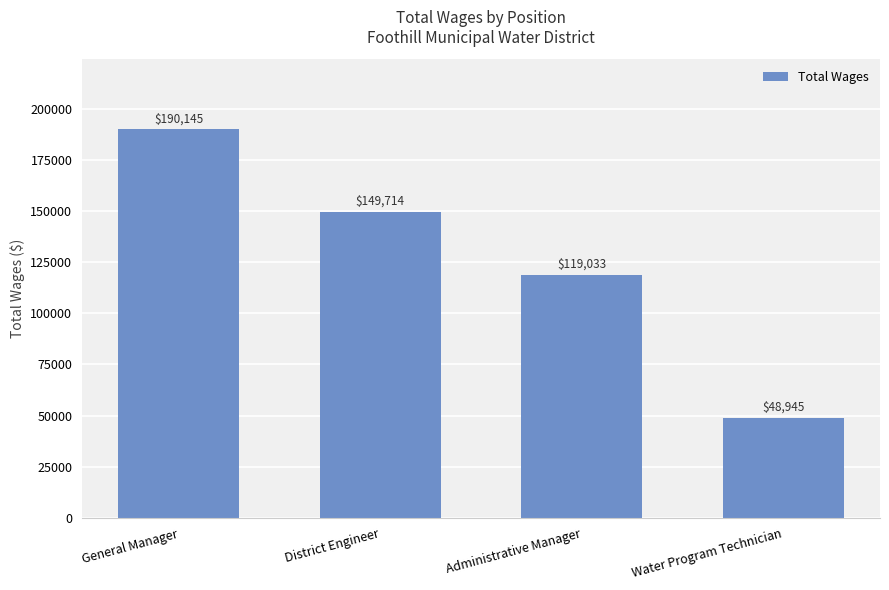

What position from the left is District Engineer?

2